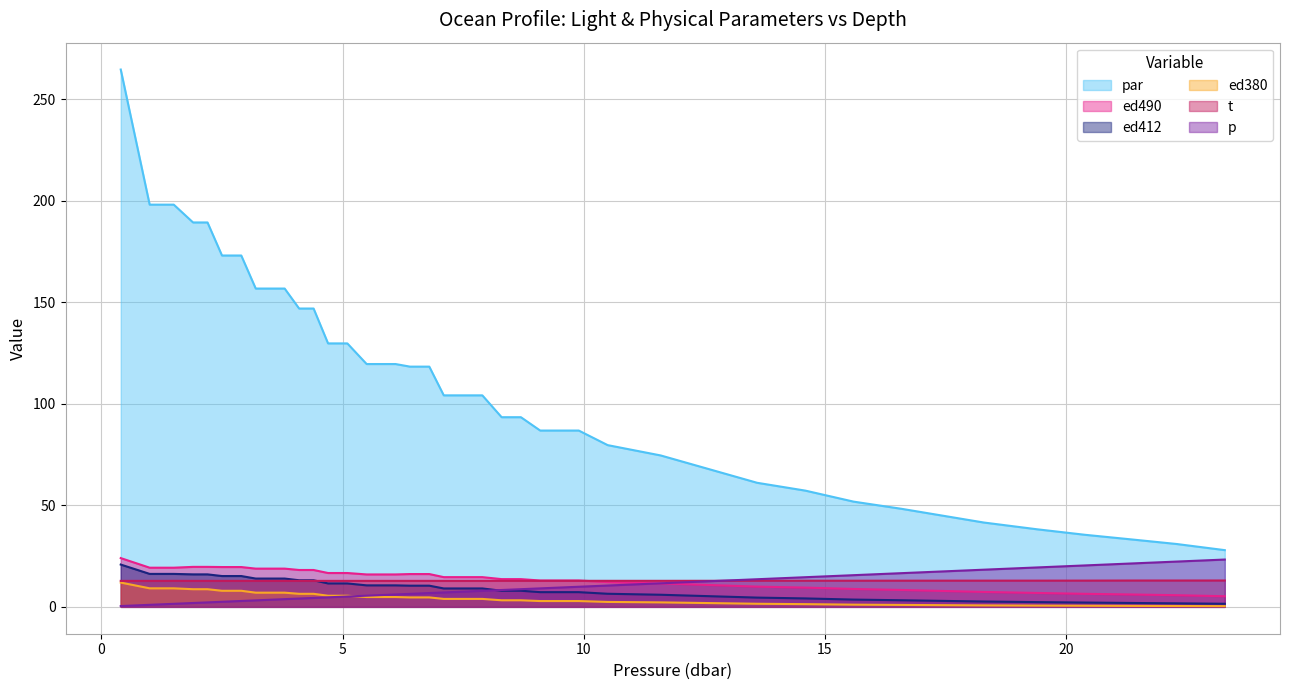

What is the difference between the second highest and minimum values in the t series?

0.2